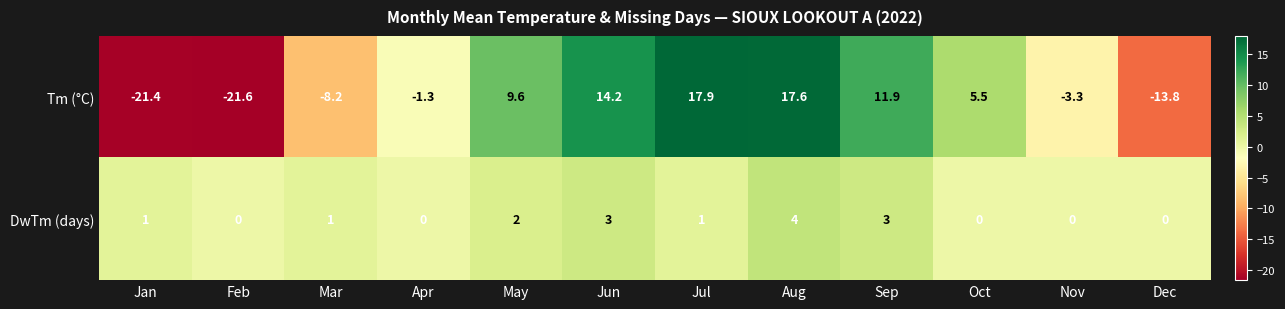

Rank the series at Feb from highest to lowest value.

DwTm (days), Tm (°C)